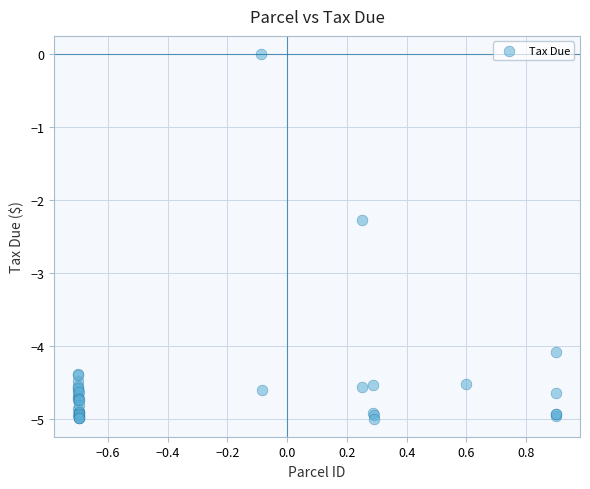

What Y value in the scatter plot is closest to -2?

-2.3